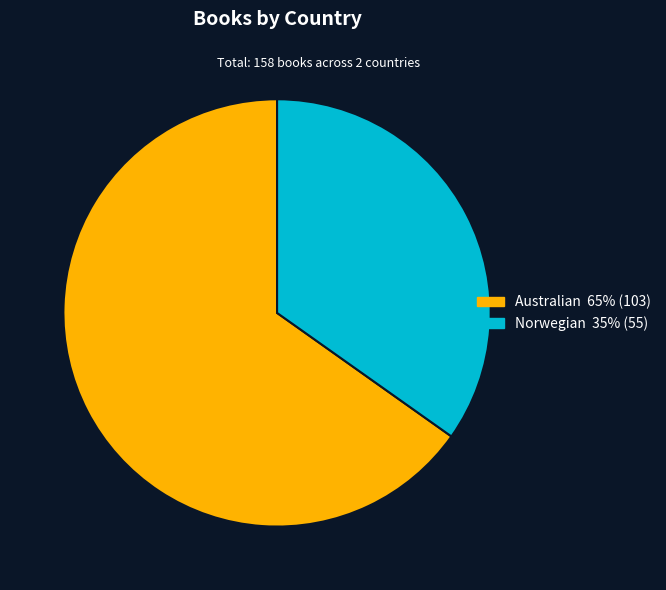

Rank the categories by value from highest to lowest.

Australian, Norwegian